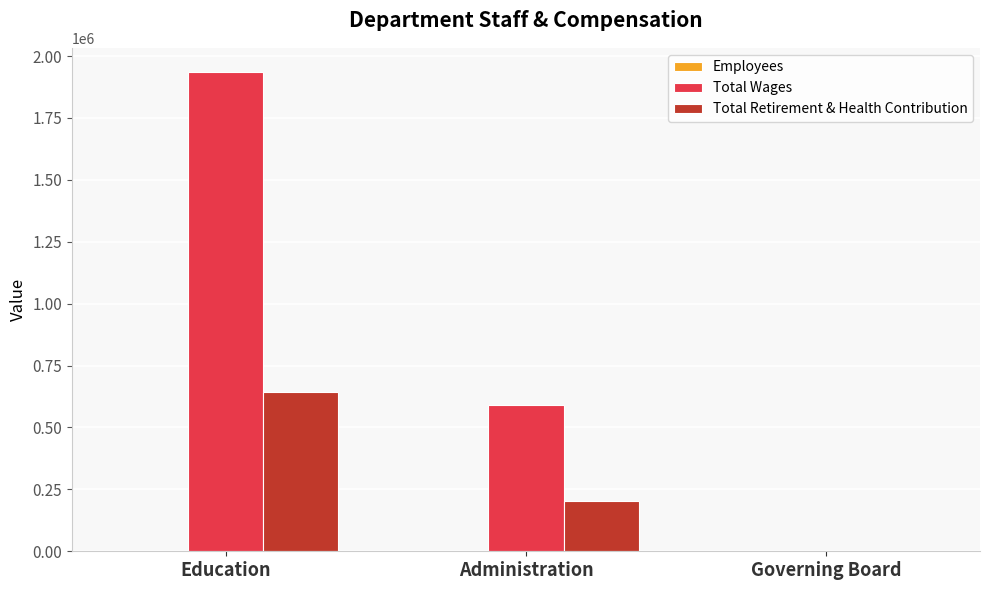

True or false: Total Wages has a value of 1936365 at Education.

True